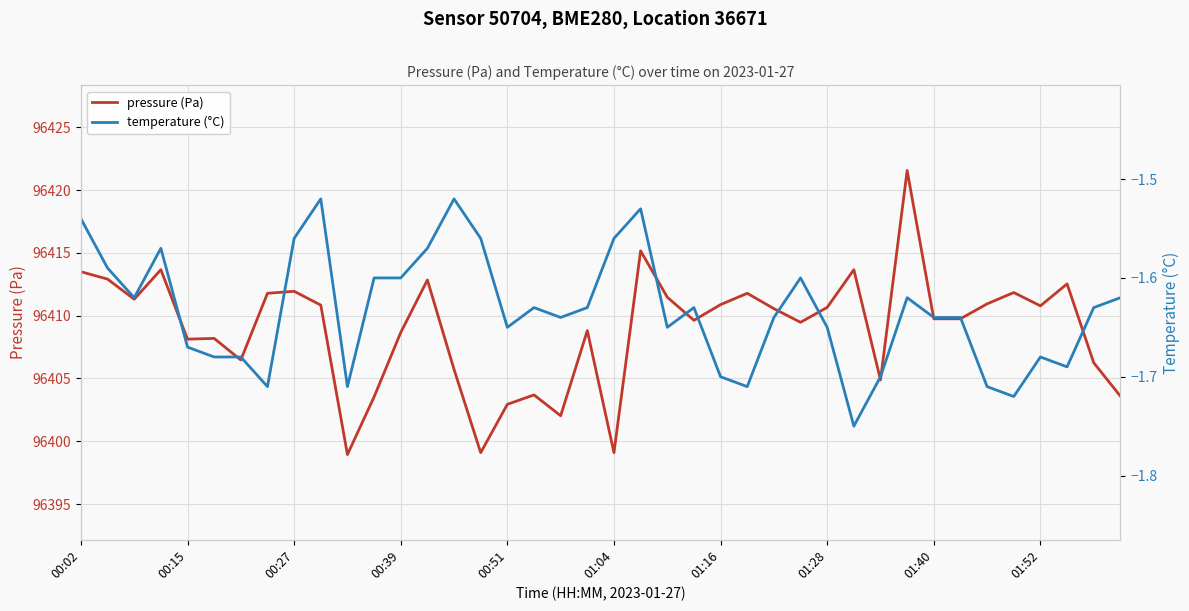

Is it true that pressure (Pa) equals 43597.2 at 00:15?

False